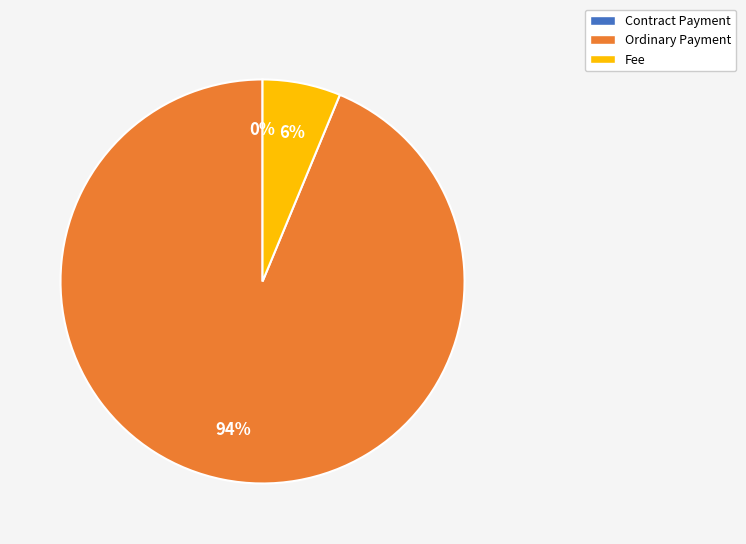

What percentage is the Ordinary Payment slice, to the nearest percent?

94%